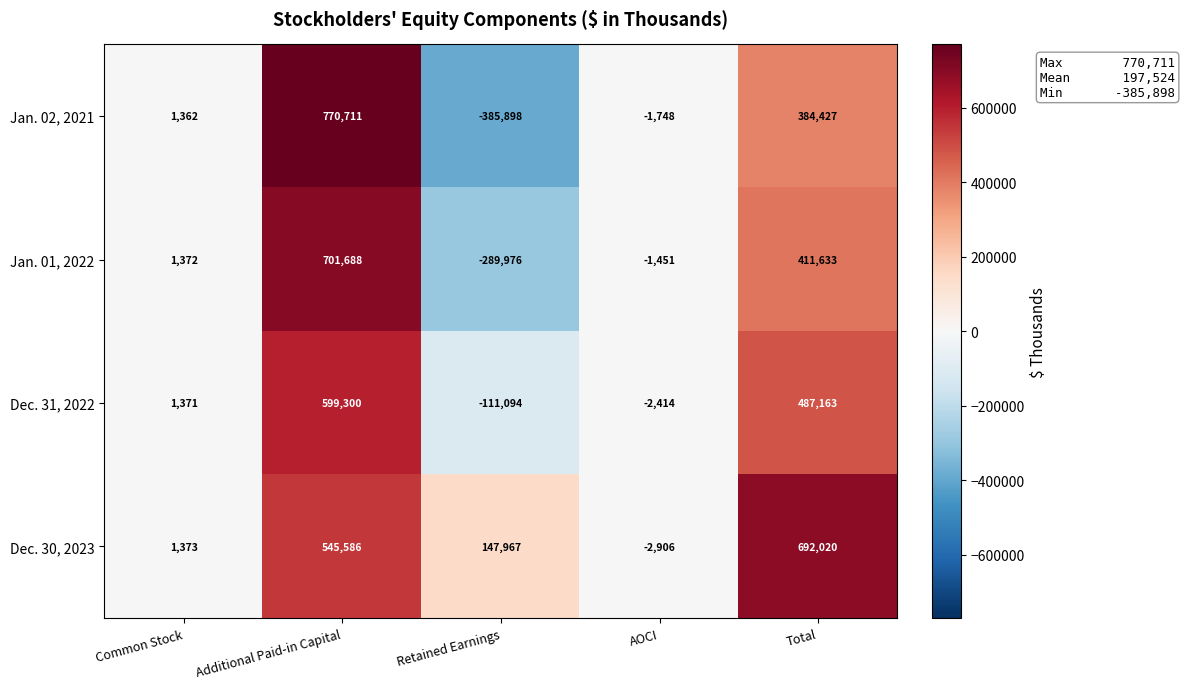

What is the total value across all series at AOCI?

-8519